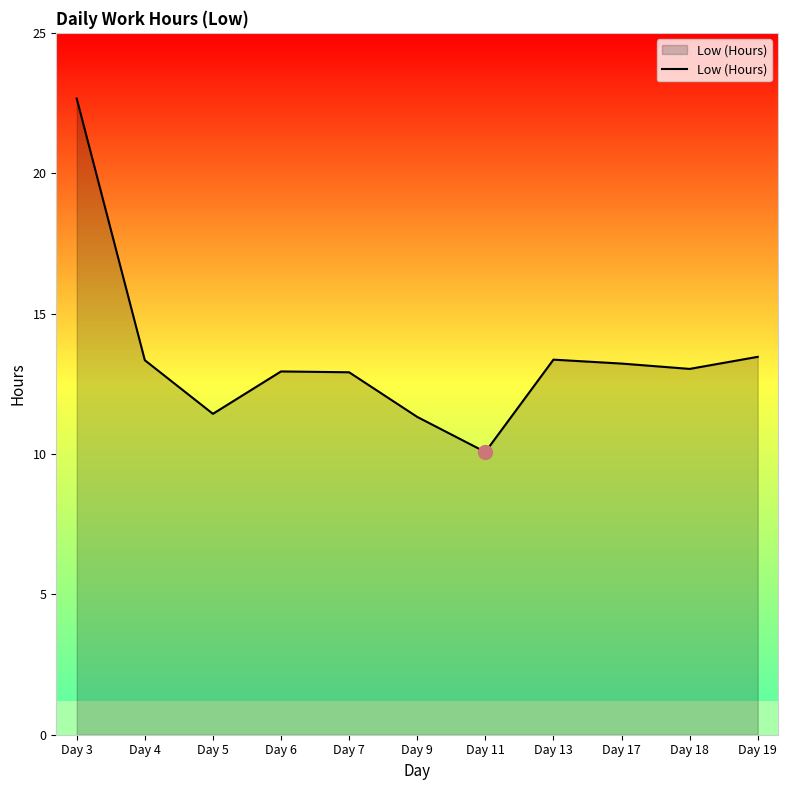

Is it true that the value at Day 11 is 10.1?

True